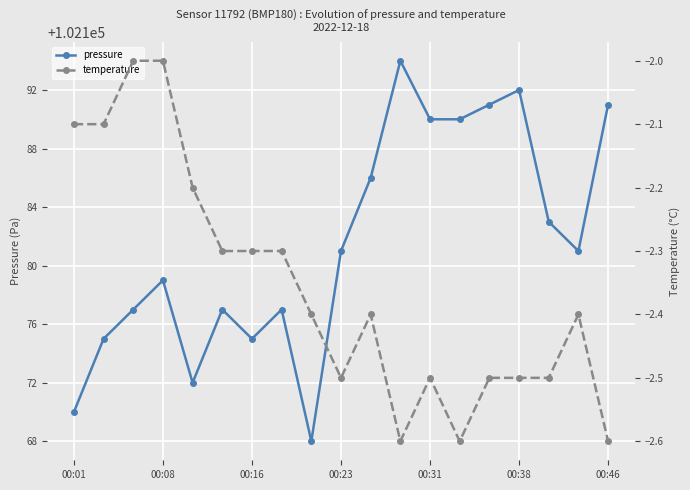

Is it true that pressure equals 102170.0 at 00:01?

True